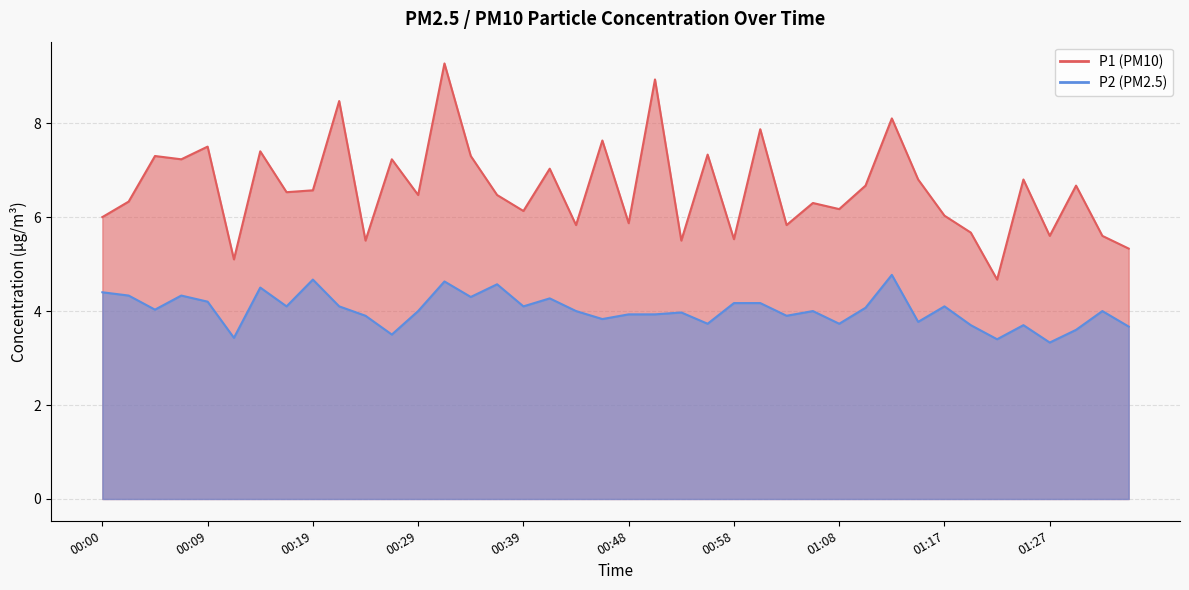

At which category does P1 reach its first local peak?

00:04